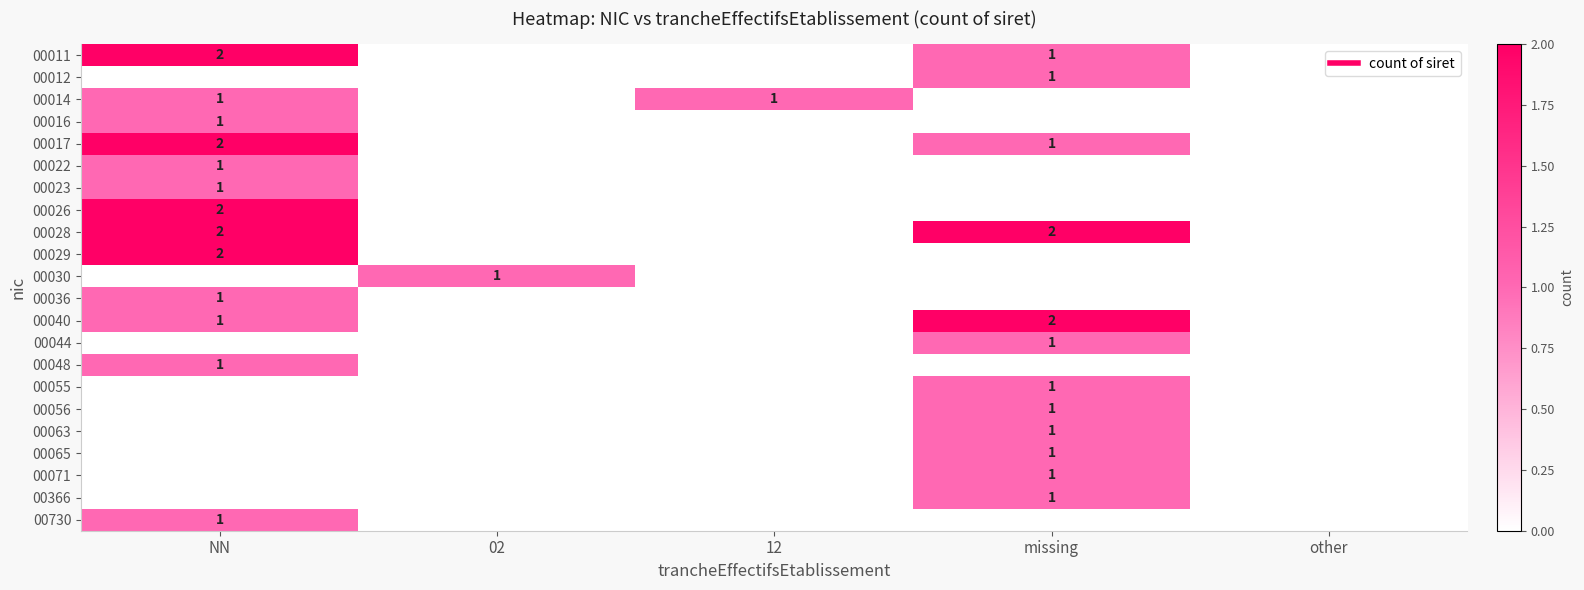

True or false: 00012 has a value of -1 at NN.

False